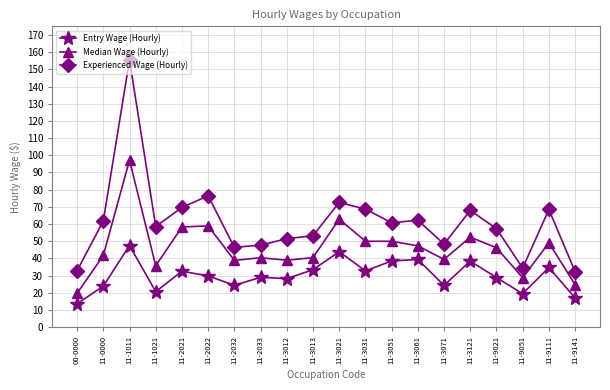

True or false: Experienced Wage (Hourly) has a value of 79.9 at 11-2032.

False